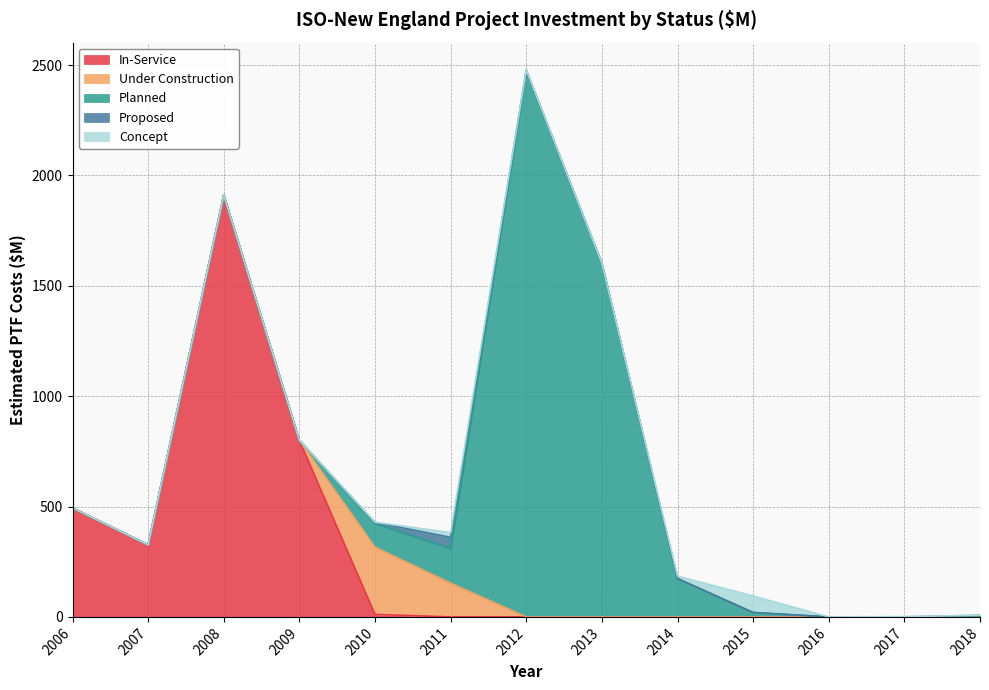

What is the difference between the Concept values at 2007 and 2010?

0.9